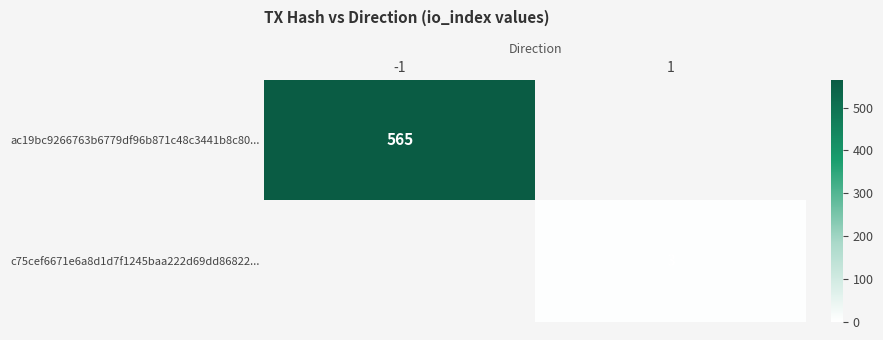

The ac19bc9266763b6779df96b871c48c3441b8c80... series shows 565 at -1. True or false?

True